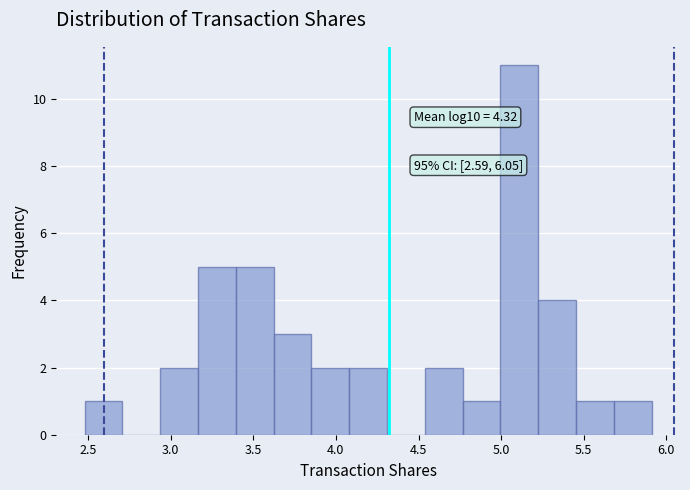

Over which range of the x-axis is the bar tallest?

5.00 to 5.20